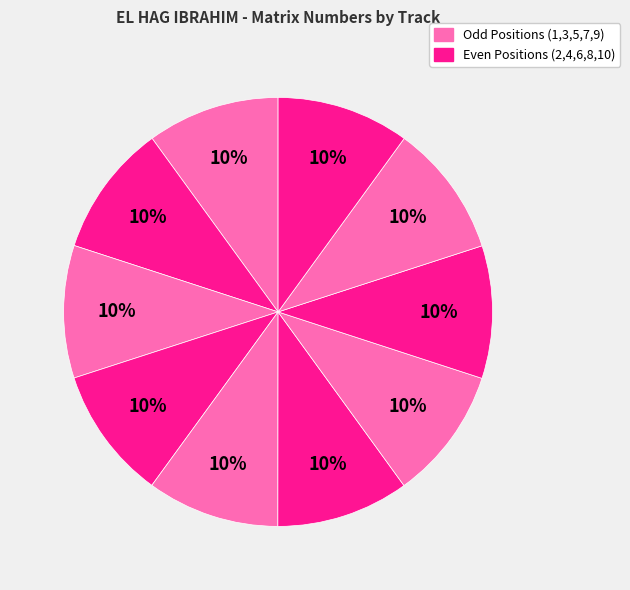

How many slices are in this pie chart?

10